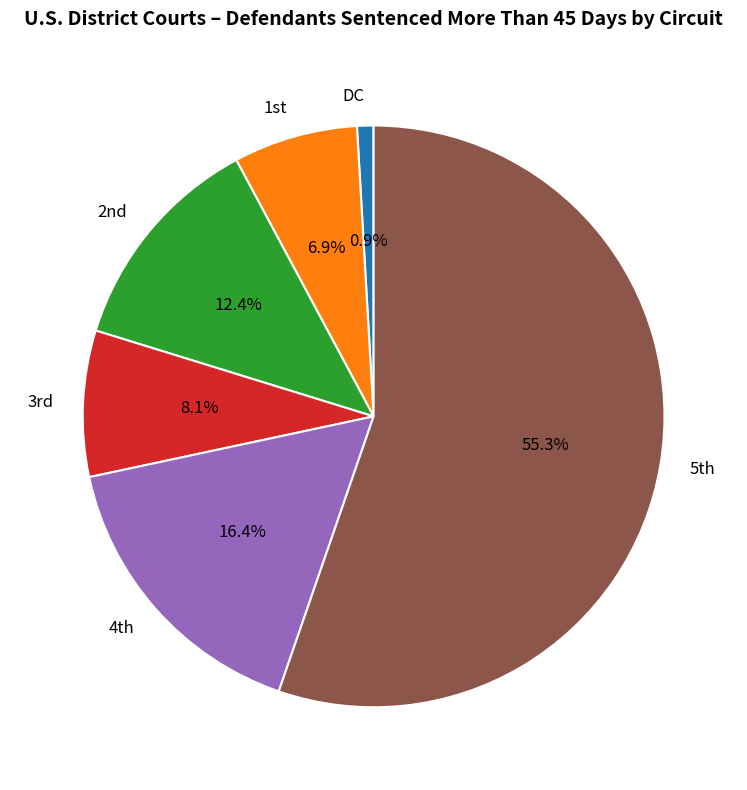

Which category has the smallest portion of the pie?

DC